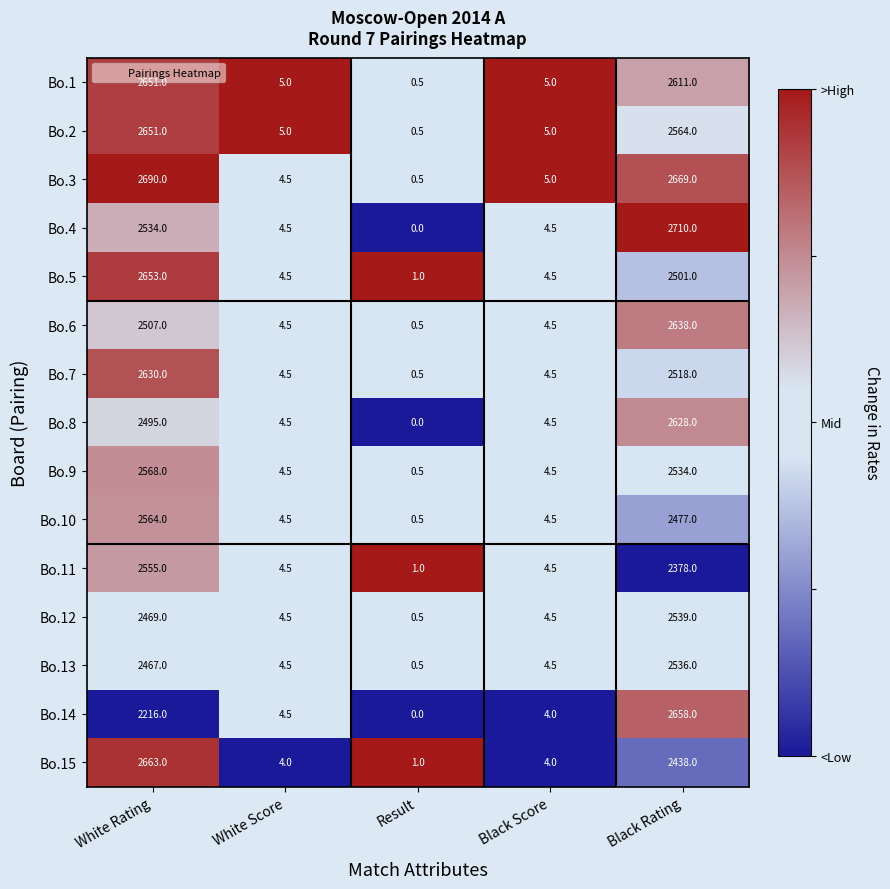

At which category is the sum across all series the highest?

Black Rating